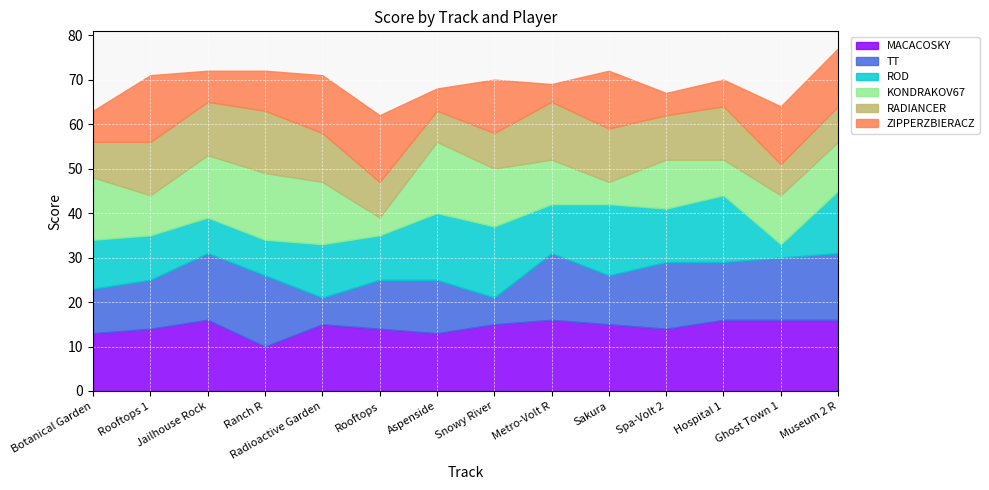

Reading left to right, what are all the values shown in this chart?

MACACOSKY: 13	14	16	10	15	14	13	15	16	15	14	16	16	16
TT: 10	11	15	16	6	11	12	6	15	11	15	13	14	15
ROD: 11	10	8	8	12	10	15	16	11	16	12	15	3	14
KONDRAKOV67: 14	9	14	15	14	4	16	13	10	5	11	8	11	11
RADIANCER: 8	12	12	14	11	8	7	8	13	12	10	12	7	8
ZIPPERZBIERACZ: 7	15	7	9	13	15	5	12	4	13	5	6	13	13